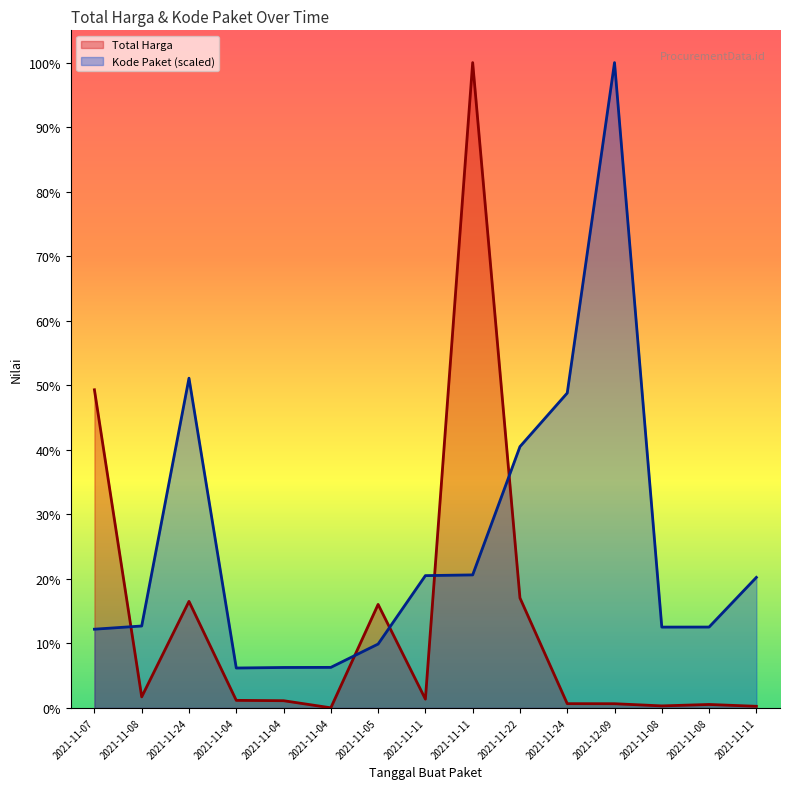

At which label is Total Harga closest to 1446349937?

2021-11-07